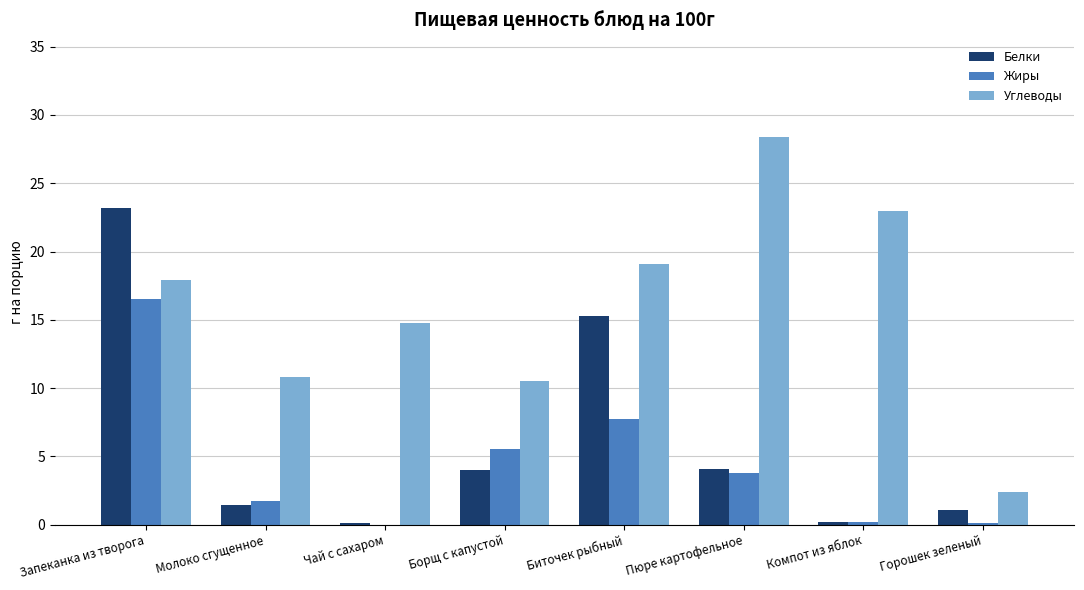

Which series changed the most between Пюре картофельное and Компот из яблок?

Углеводы